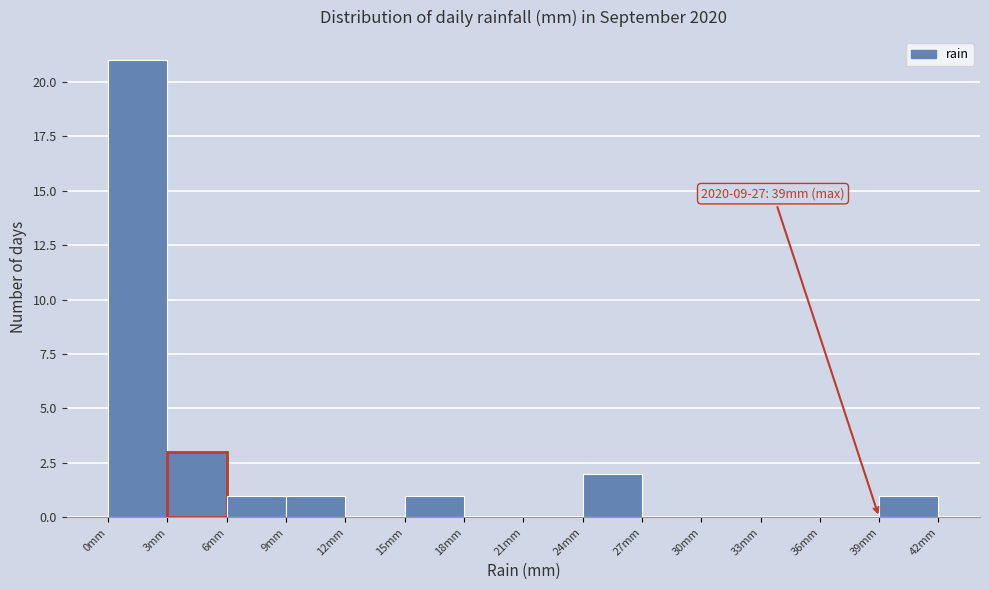

Over which range of the x-axis is the bar tallest?

0 to 3